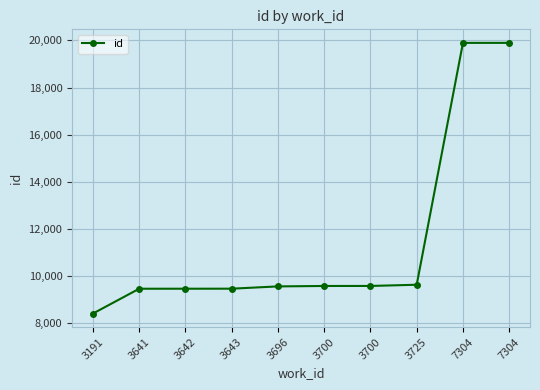

What value does the data have at 7304?

19894